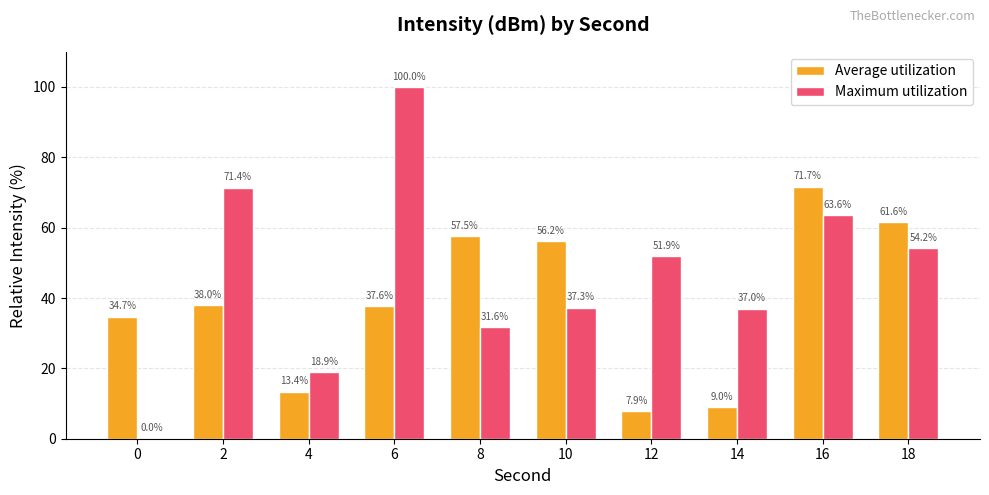

Is the value of Maximum utilization at 4 greater than the value of Average utilization at 10?

No